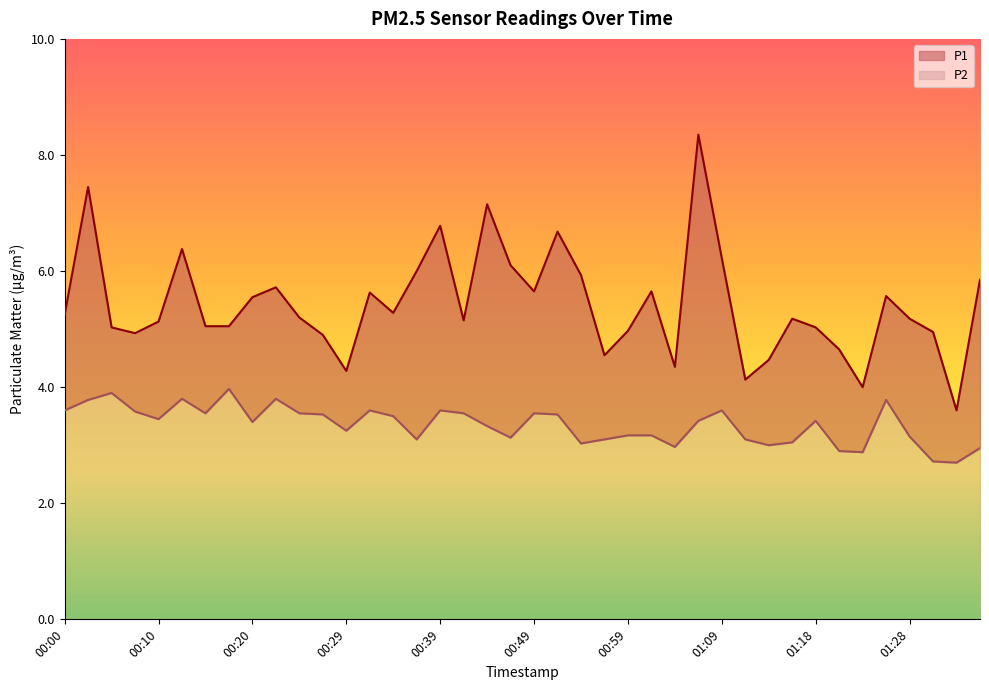

What is the smallest value displayed?

2.7